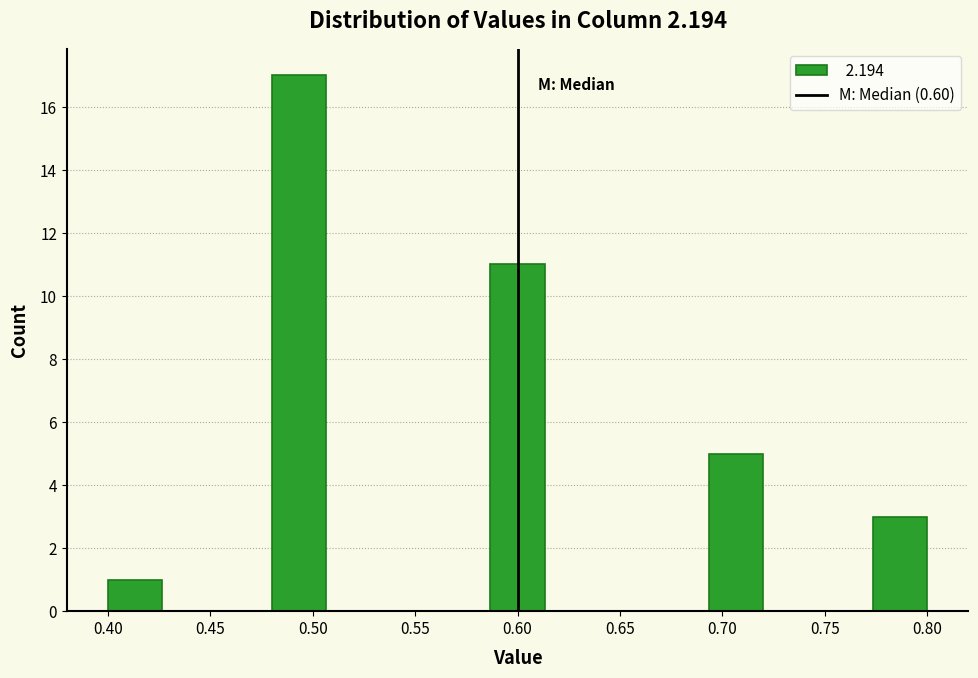

Over which range of the x-axis is the bar tallest?

0.480 to 0.505